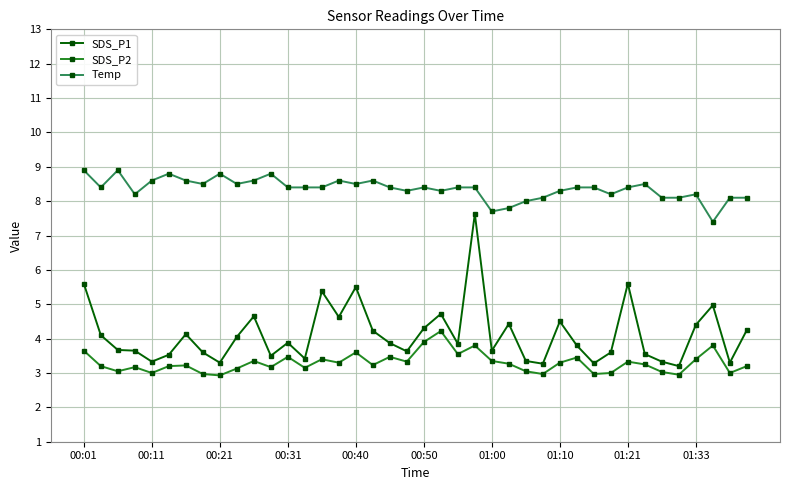

List the series in order of their overall mean, highest first.

Temp, SDS_P1, SDS_P2